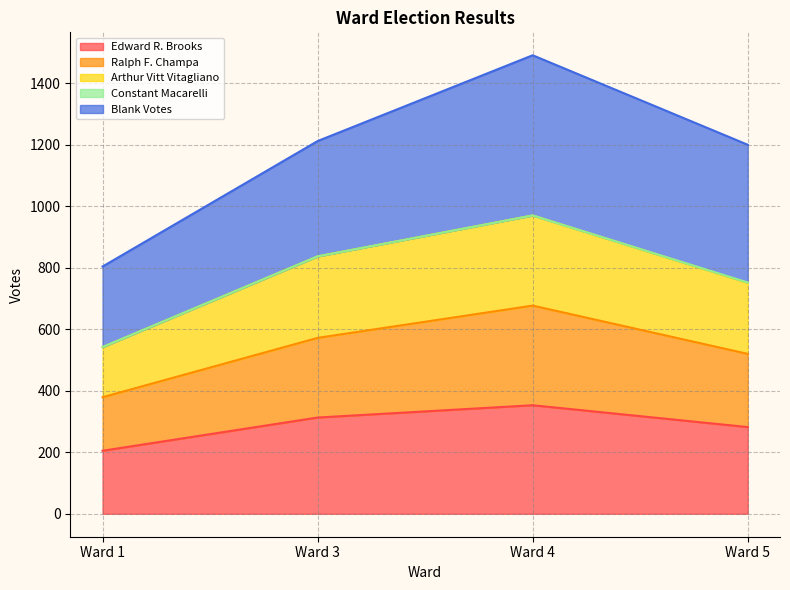

What is the lowest value of the Edward R. Brooks series?

205